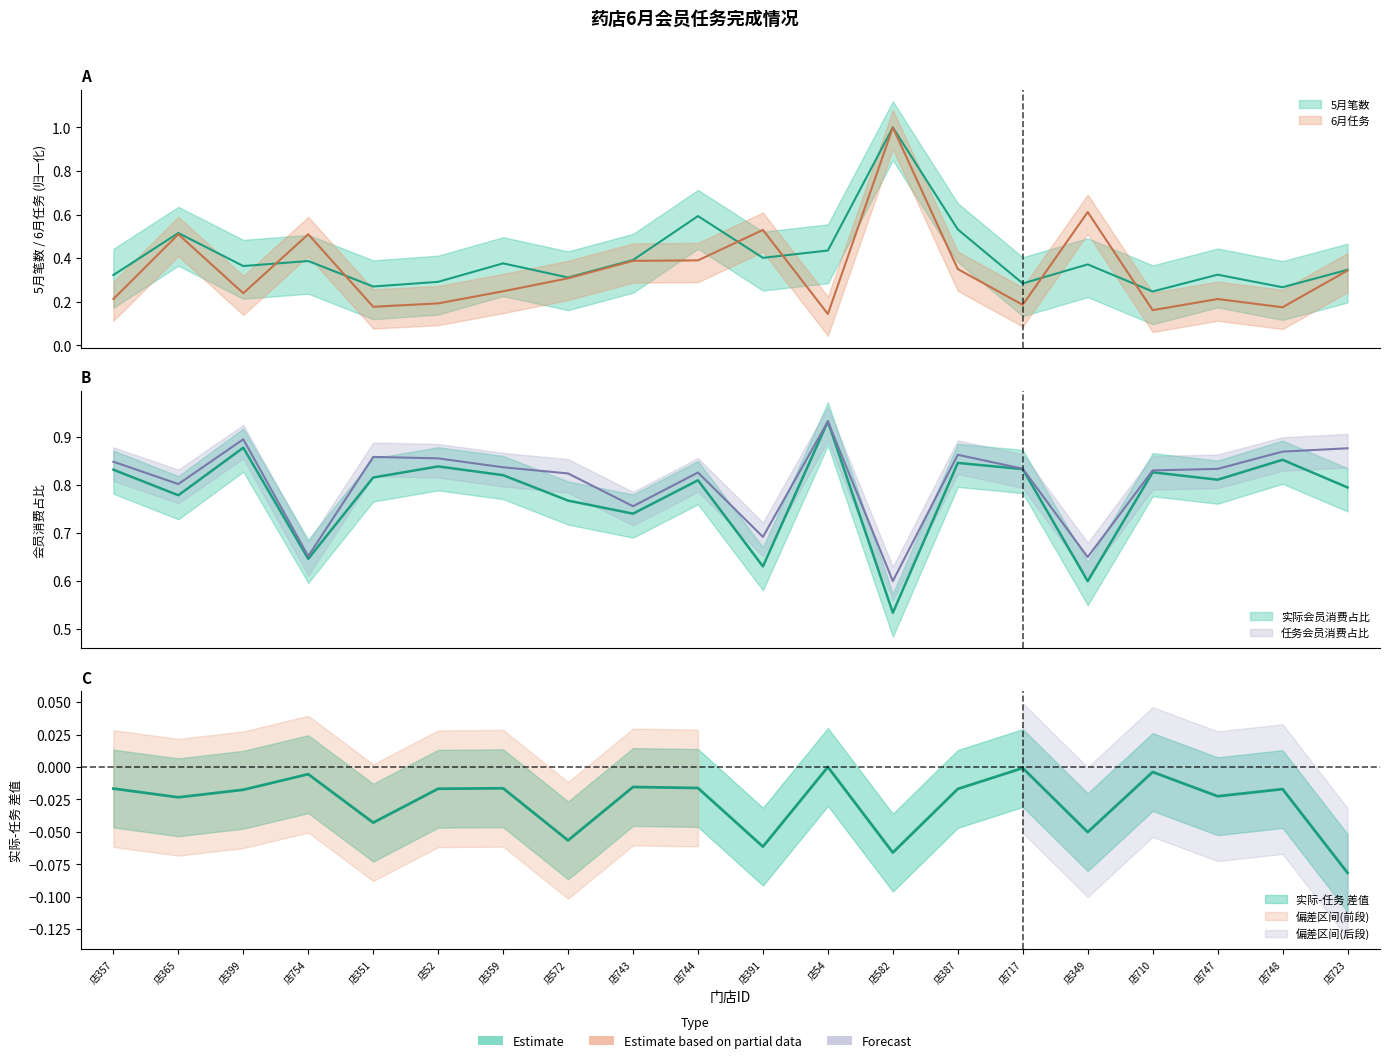

What is the total value across all series at 店748?

2.2